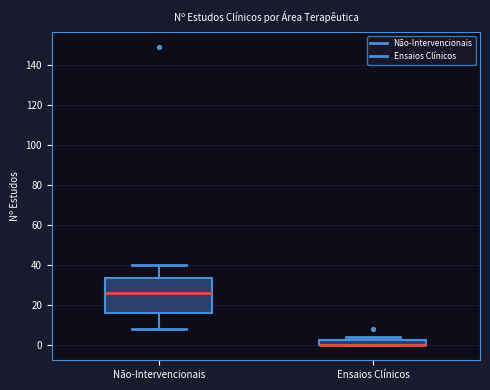

Where is the lower edge of the box for Ensaios Clínicos on the y-axis? The values are not printed on the chart, so give them approximately, as read against the axis.

0